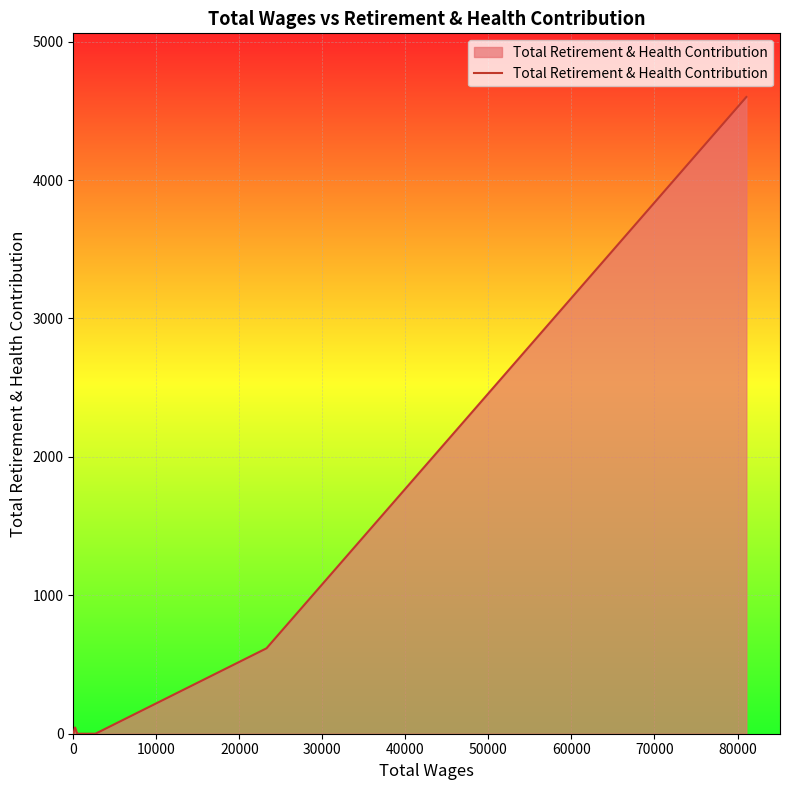

What is the greatest value displayed?

4600